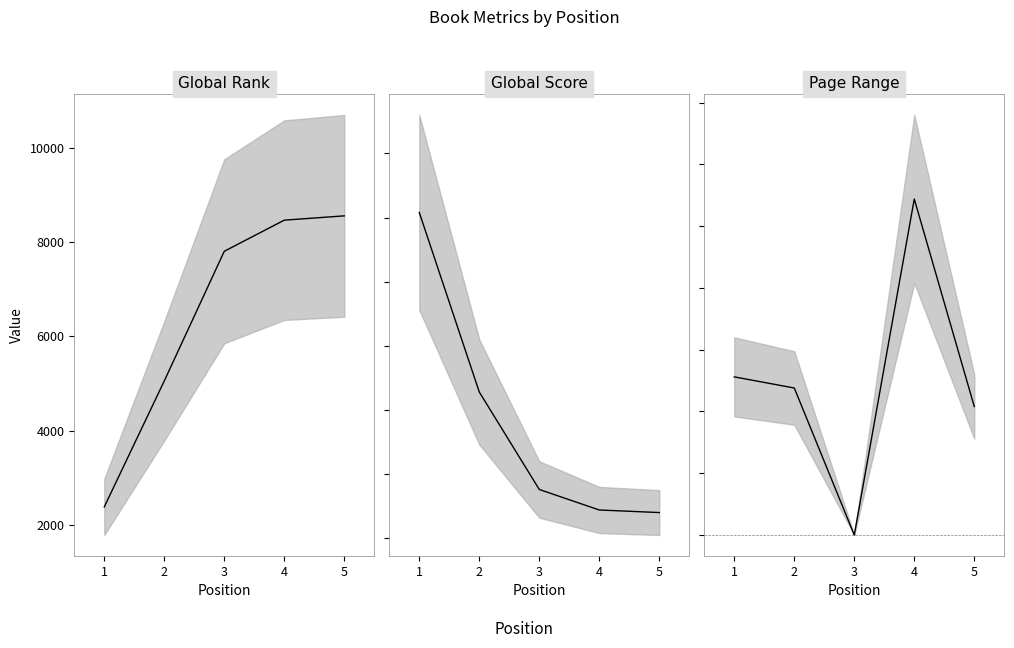

Which series has the largest total across all categories?

Global Rank